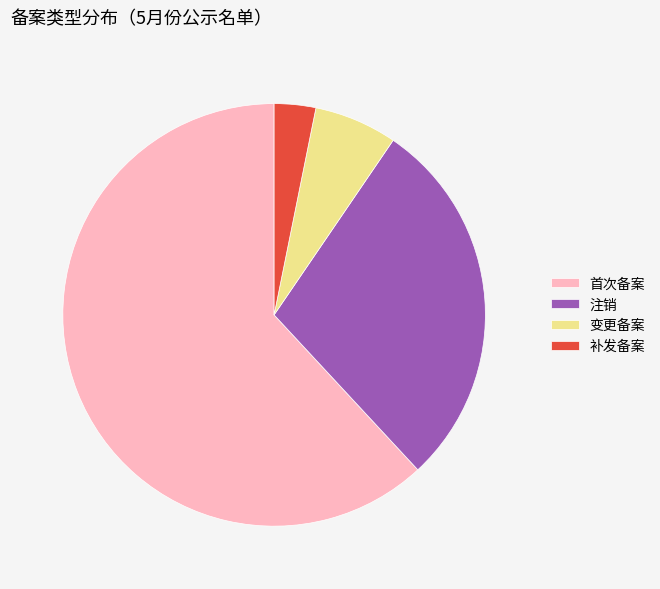

The 首次备案 slice represents 62% of the pie. True or false?

True